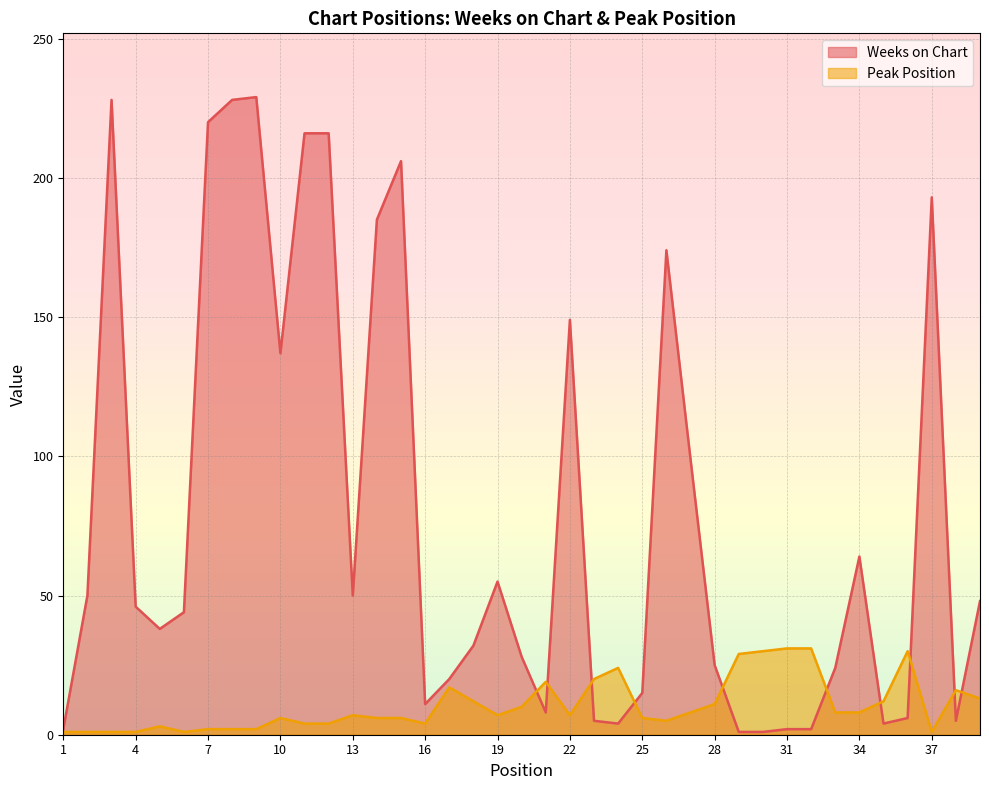

In Peak Position, how many points are lower than both neighbors (excluding endpoints)?

6